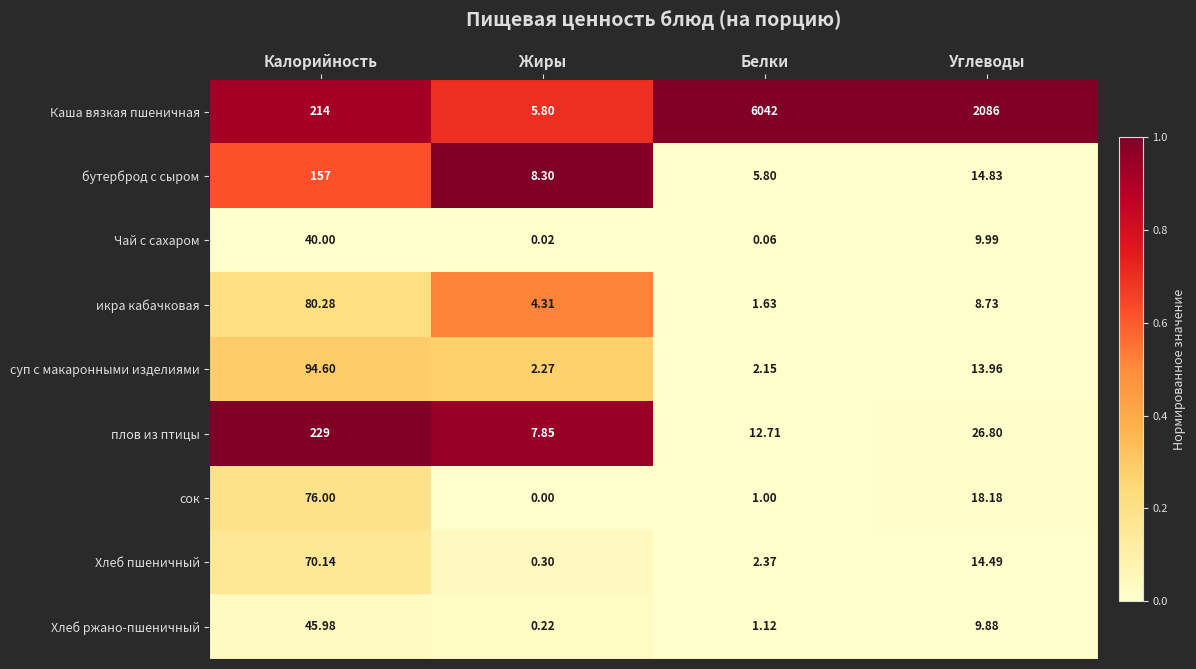

At which label does суп с макаронными изделиями reach its minimum?

Белки